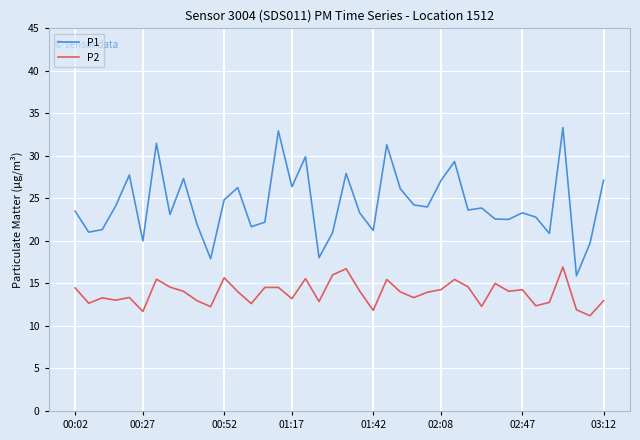

What is the difference between the maximum and minimum values in the P1 series?

17.4